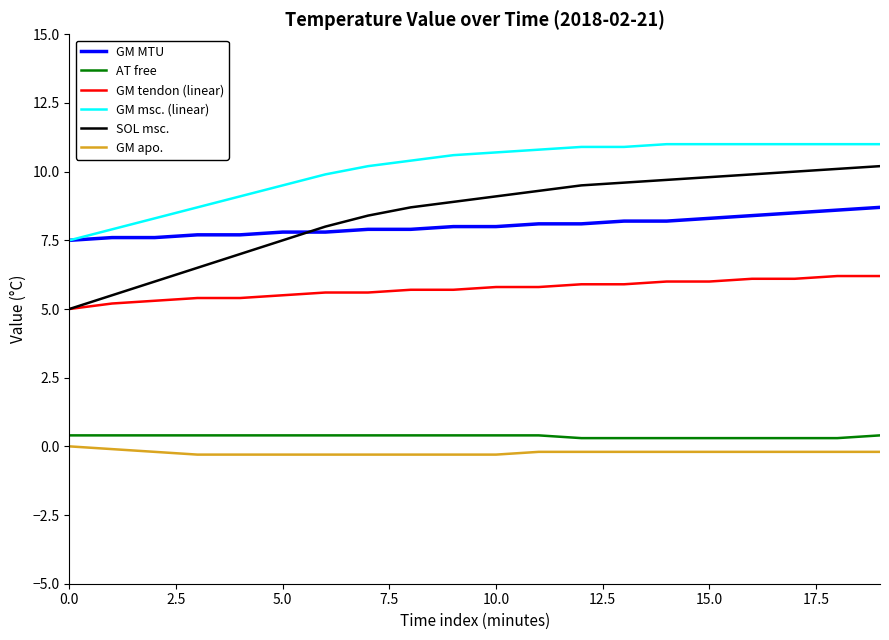

Which series has the largest total across all categories?

GM msc. (linear)